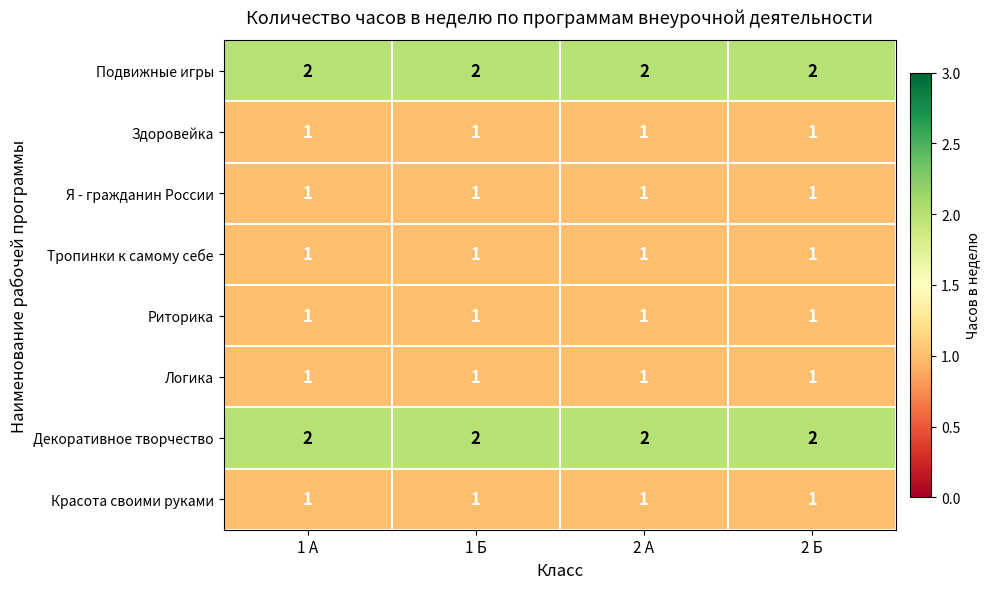

What is the total value across all series at 2 А?

10